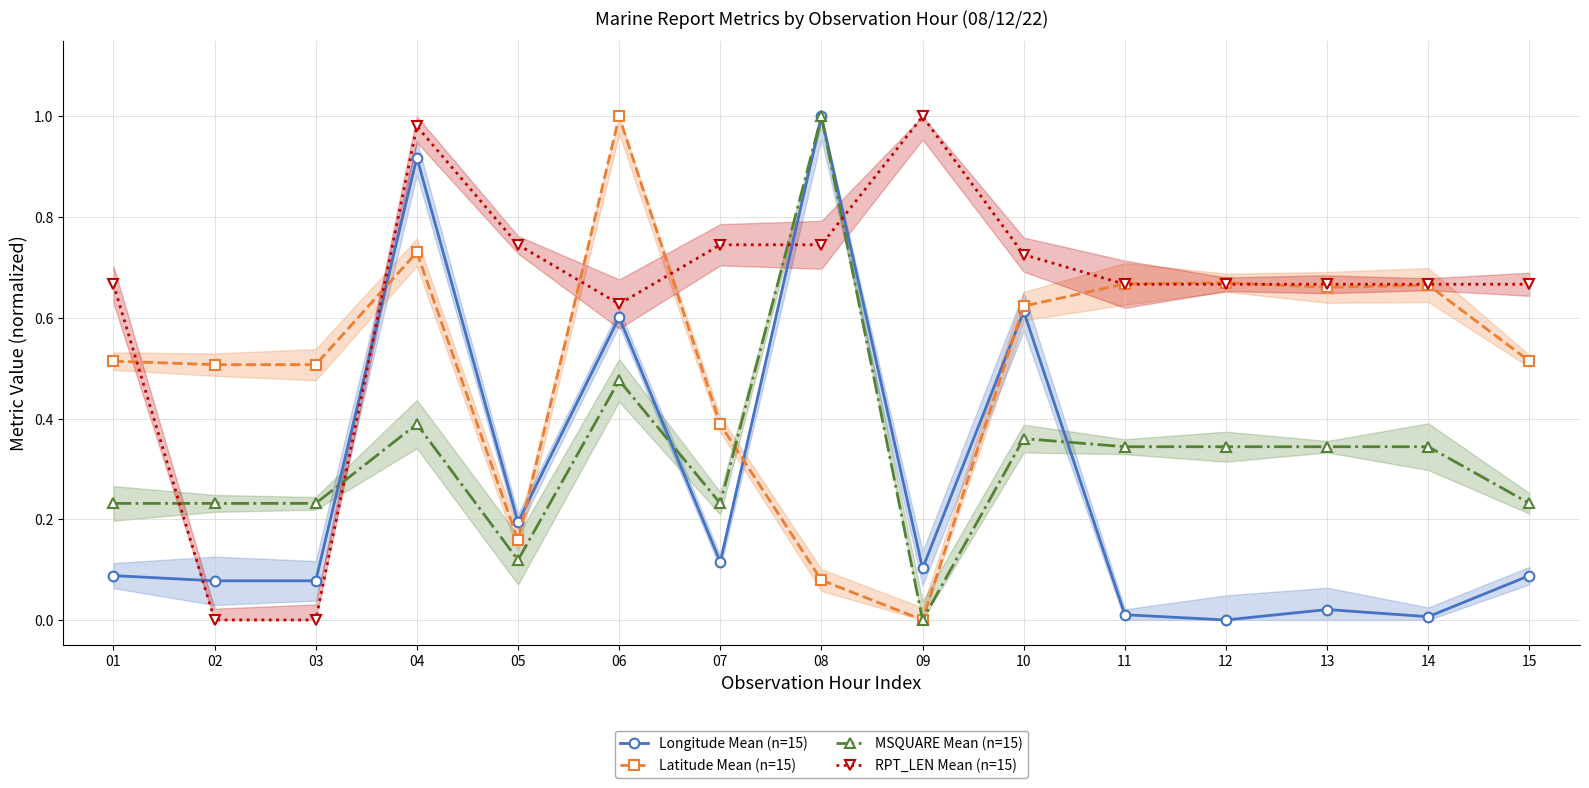

Between 01 and 07, which is larger?

07